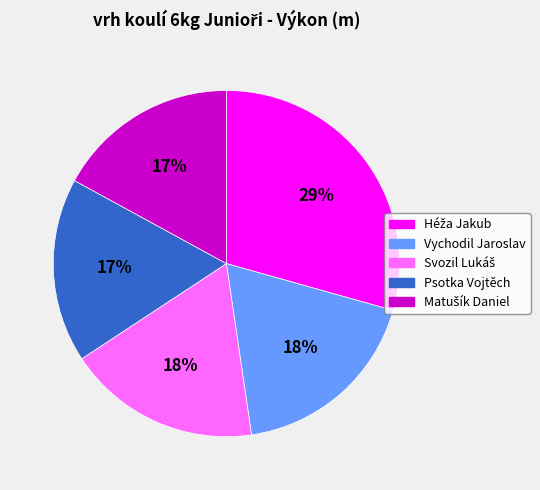

How many slices are in this pie chart?

5